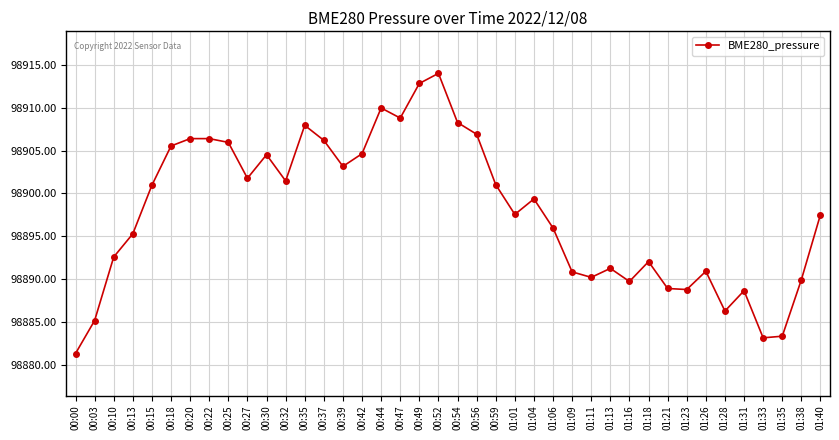

What is the approximate value at 00:22?

98906.4